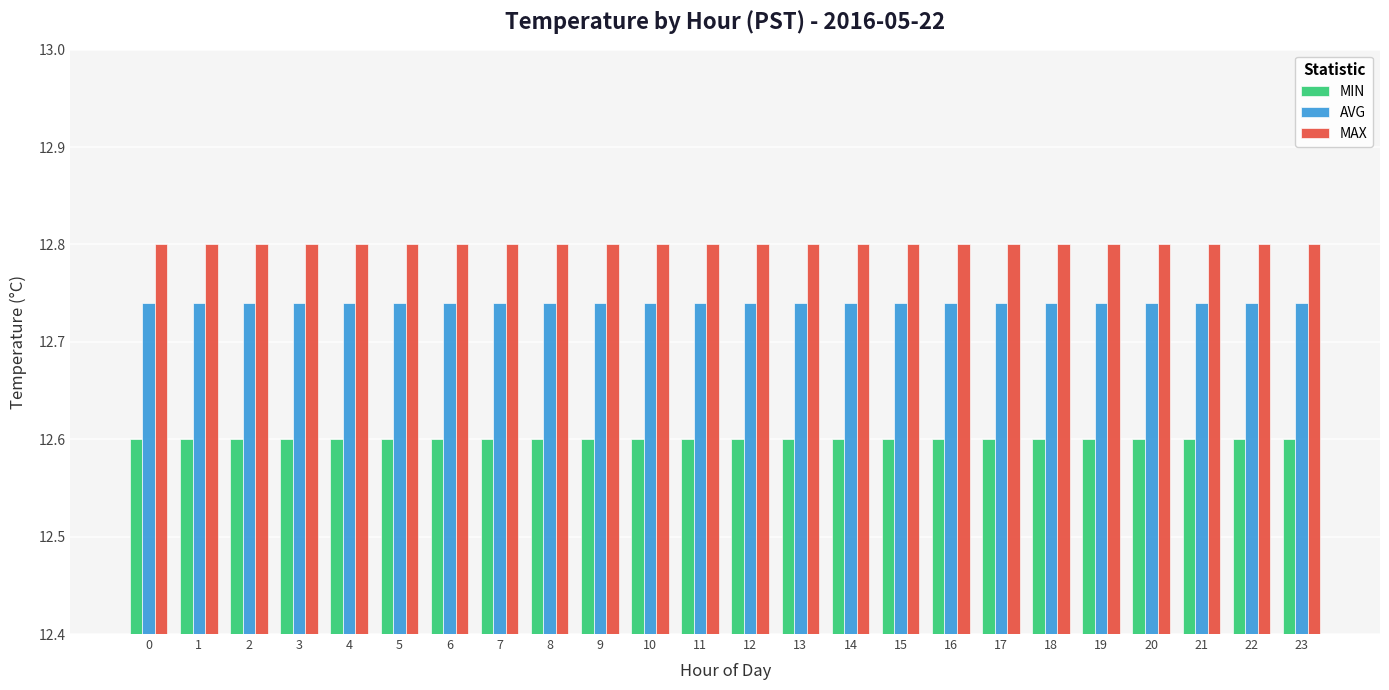

What is the spread (max minus min) of values at 20?

0.2